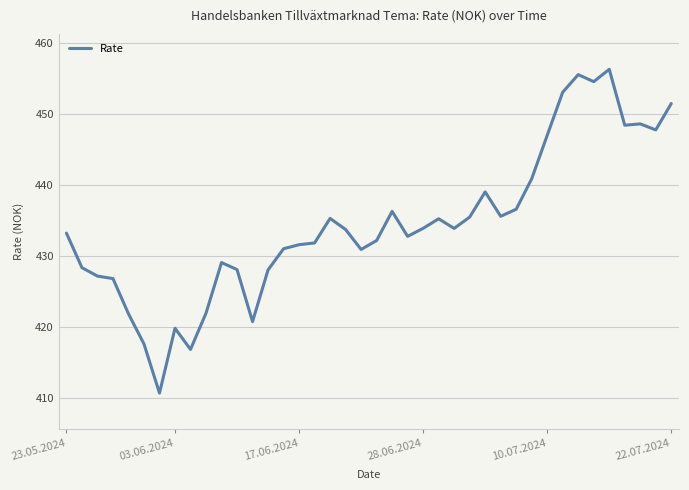

What is the maximum value shown in the chart?

456.4